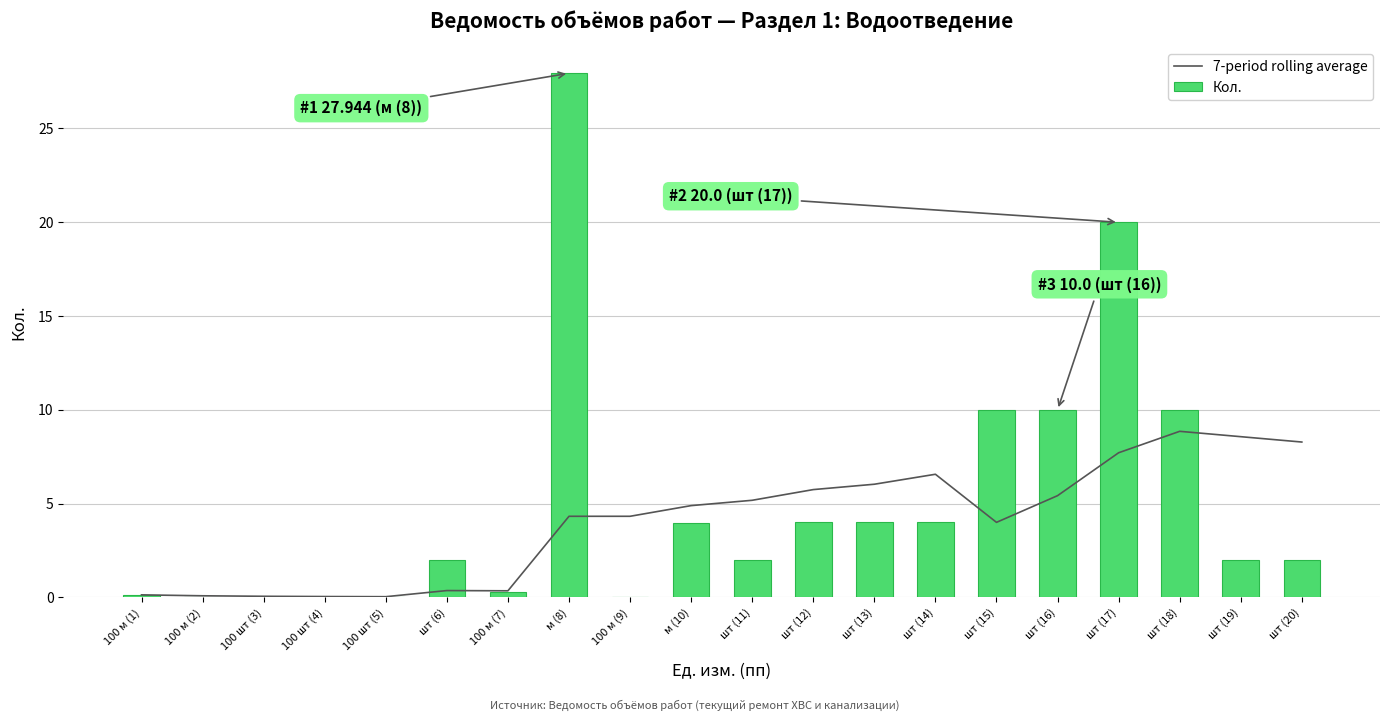

How many data points in 7-period rolling average are above 4?

13